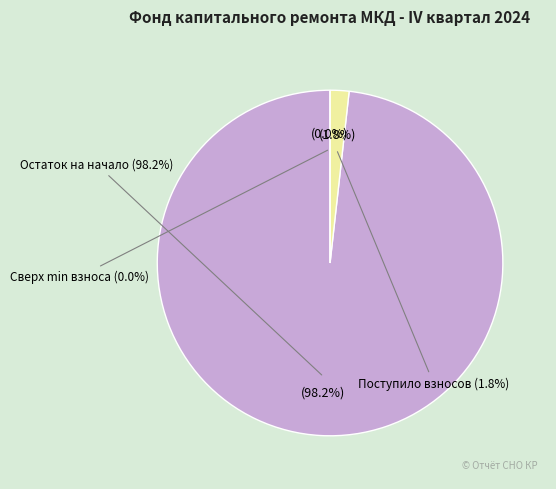

Combined, what portion of the pie is сверх минимального размера взноса and Поступило взносов?

1.8%